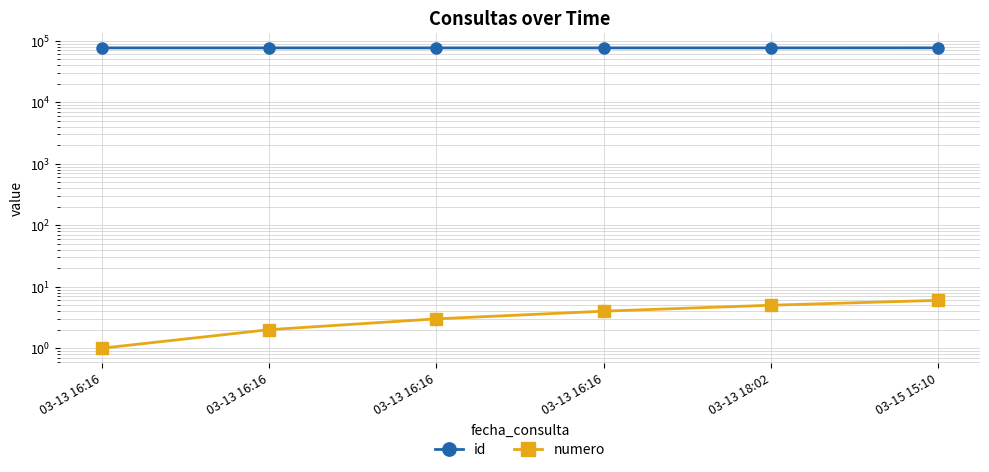

Reading left to right, extract all data points from this chart.

id: 76608	76609	76610	76611	76629	76777
numero: 1	2	3	4	5	6